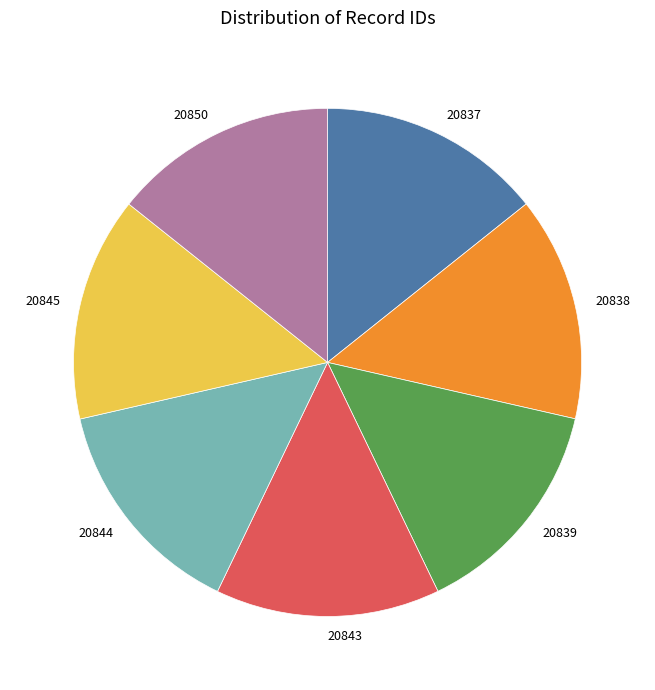

Approximately how many times larger is the value at 20837 compared to 20839?

1.0